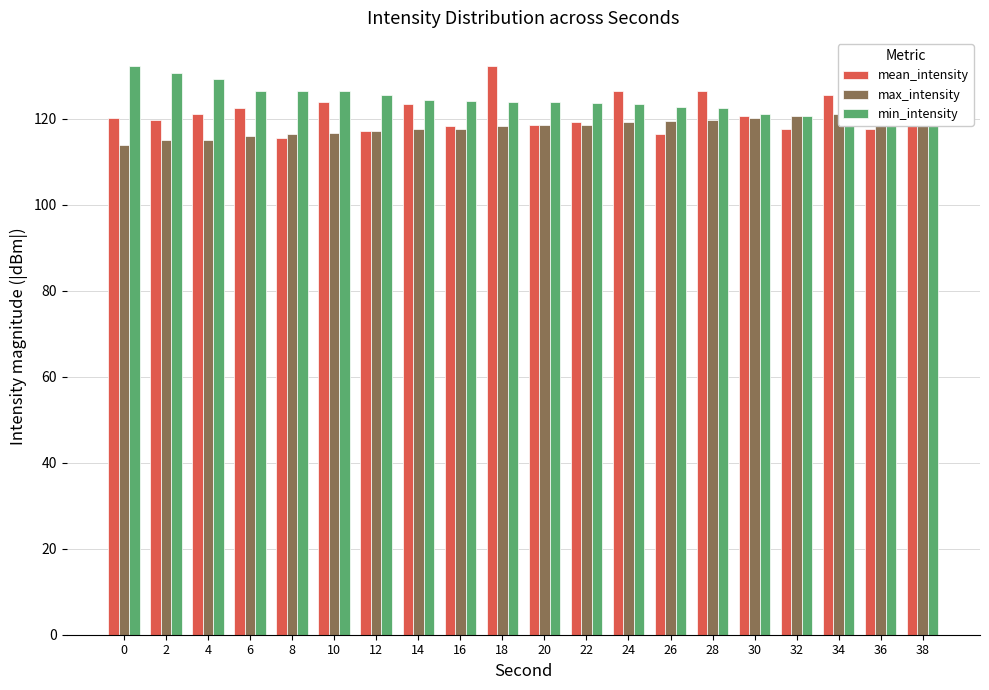

What is the sum of the mean_intensity values at 34 and 24?

252.1